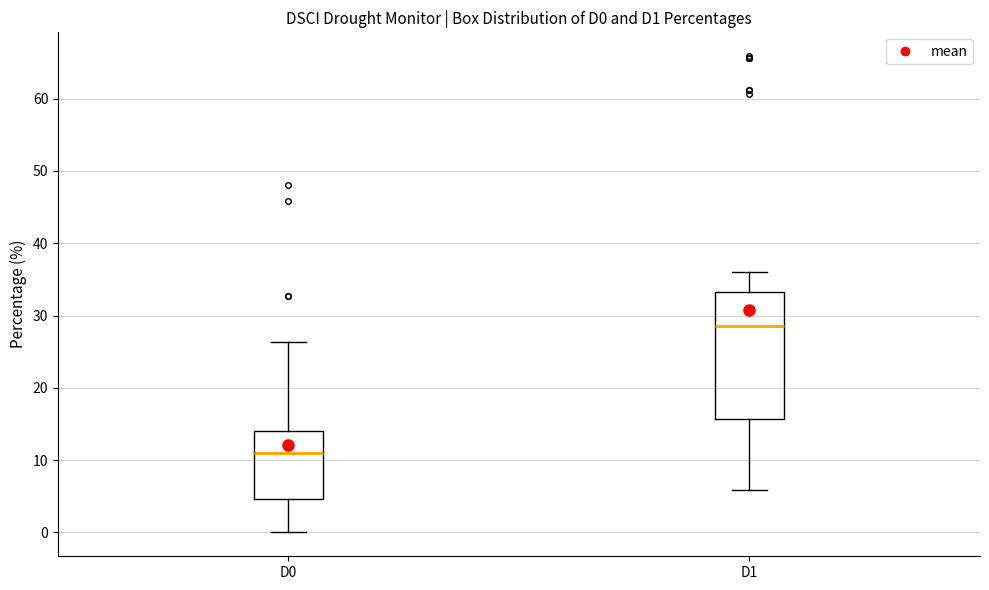

Reading left to right, transcribe this box plot: for each box, give where its median line is, the range the box spans, and where its two whiskers end, as read against the y-axis. The values are not printed on the chart, so give them approximately, as read against the axis.

D0: median 11, box 5 to 14, whiskers 0 to 26
D1: median 29, box 16 to 33, whiskers 6 to 36